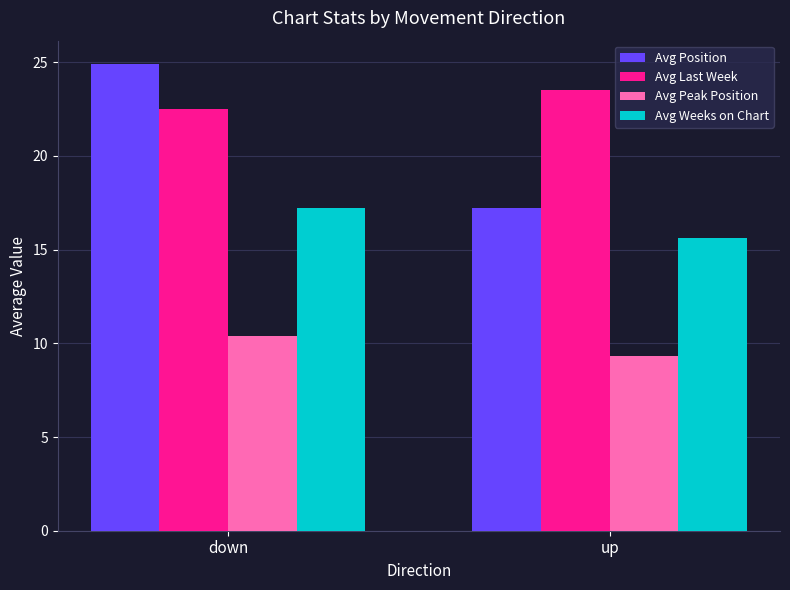

Is the value of Avg Last Week at up greater than the value of Avg Weeks on Chart at down?

Yes